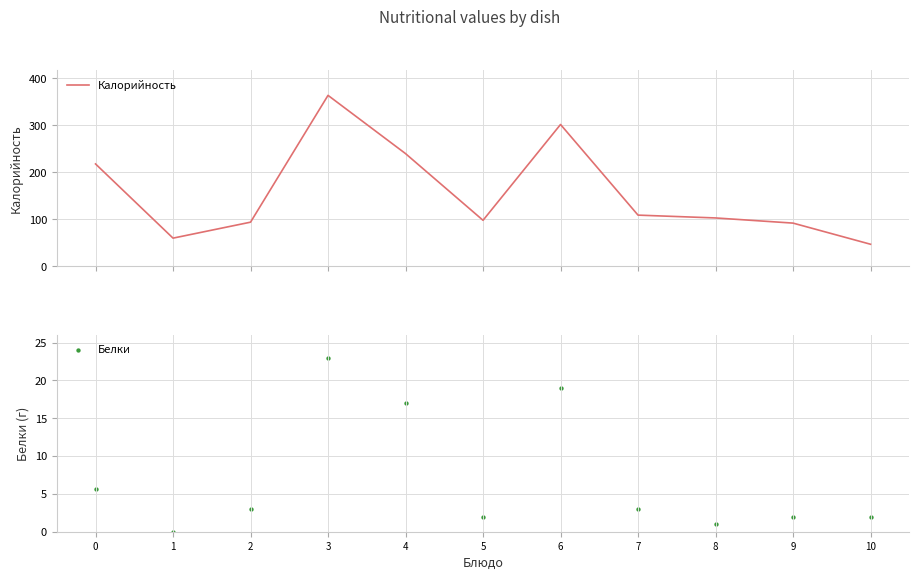

At which category is the sum across all series the highest?

3